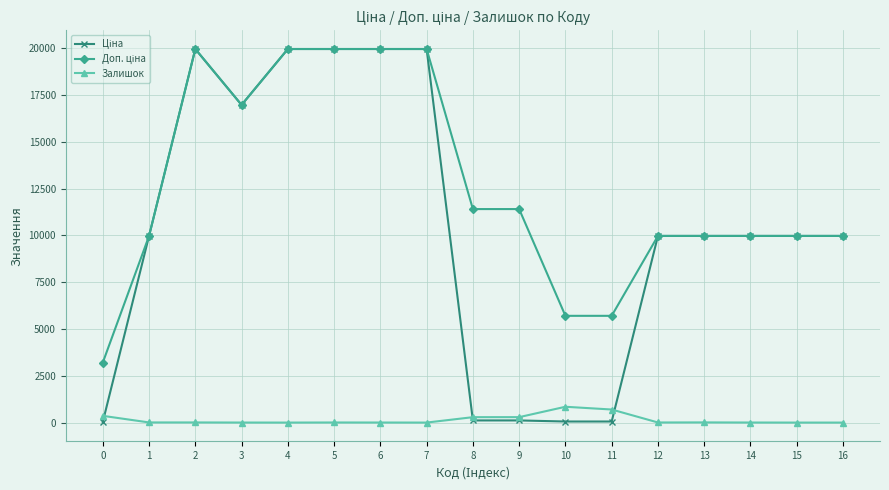

What is the maximum value shown in the chart?

19964.2